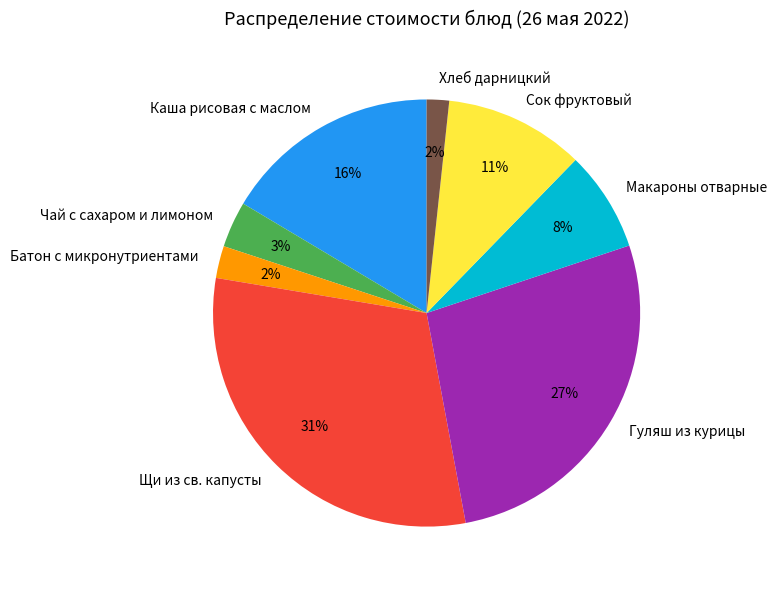

To the nearest percent, what is the combined percentage of Макароны отварные and Гуляш из курицы?

35%